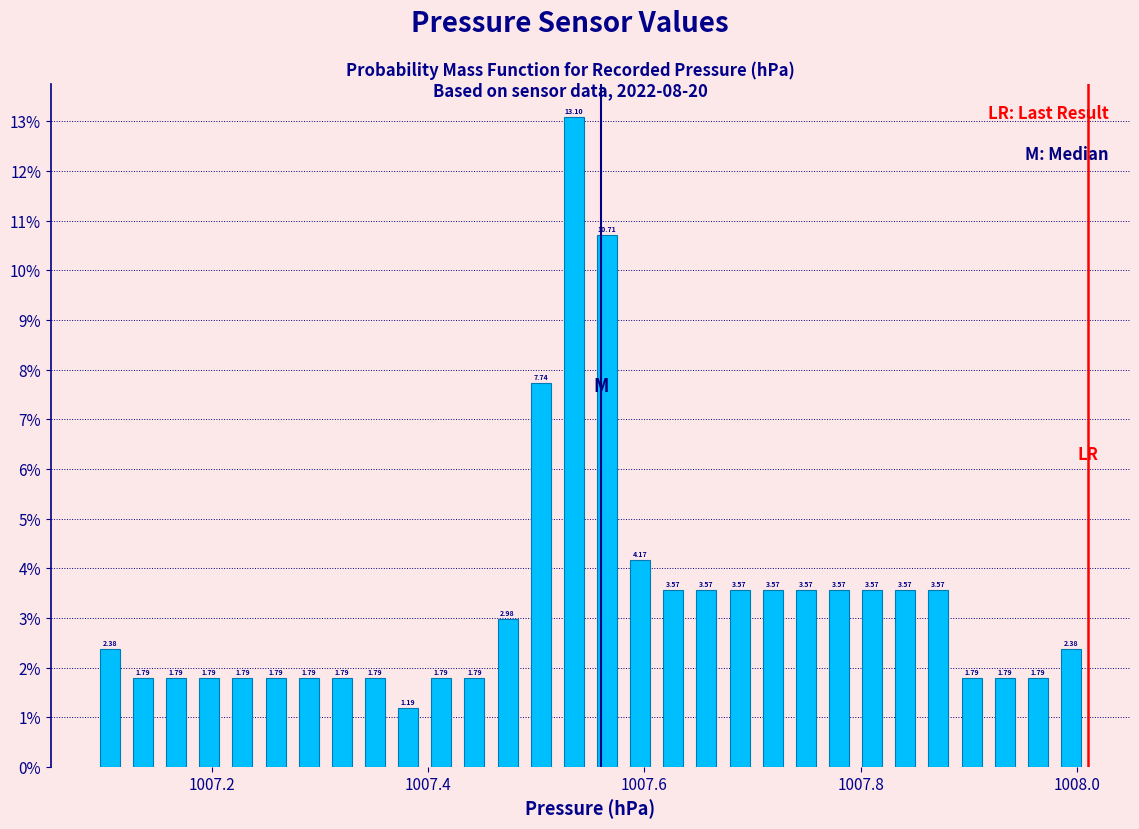

Around what value on the x-axis is the tallest bar? Give the approximate position of its centre, as read against the axis.

1007.54